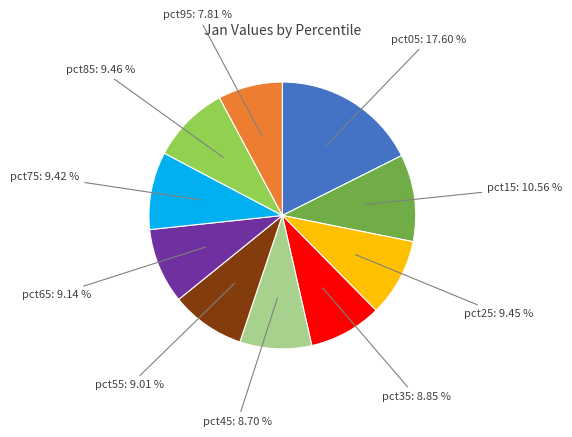

Does any single category account for the majority?

No